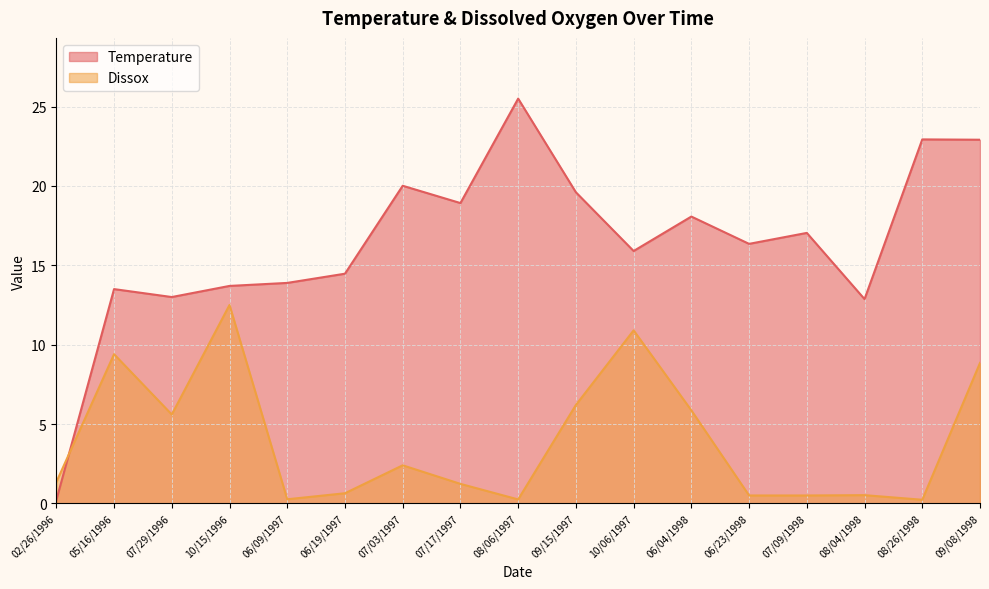

The Temperature series shows 18.9 at 07/17/1997. True or false?

True